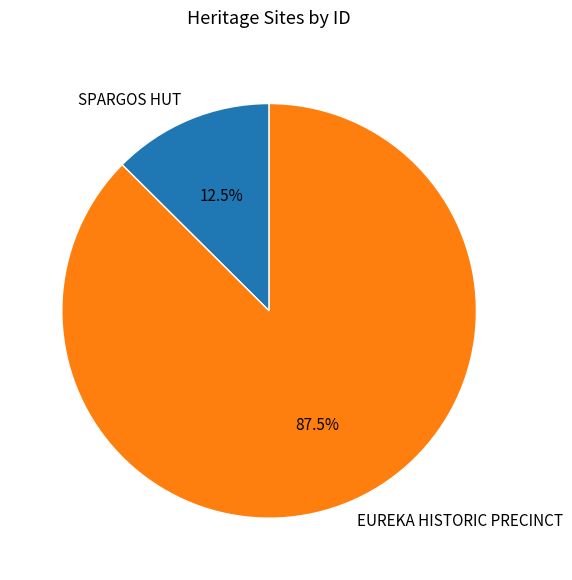

What portion of the pie excludes SPARGOS HUT?

87.5%